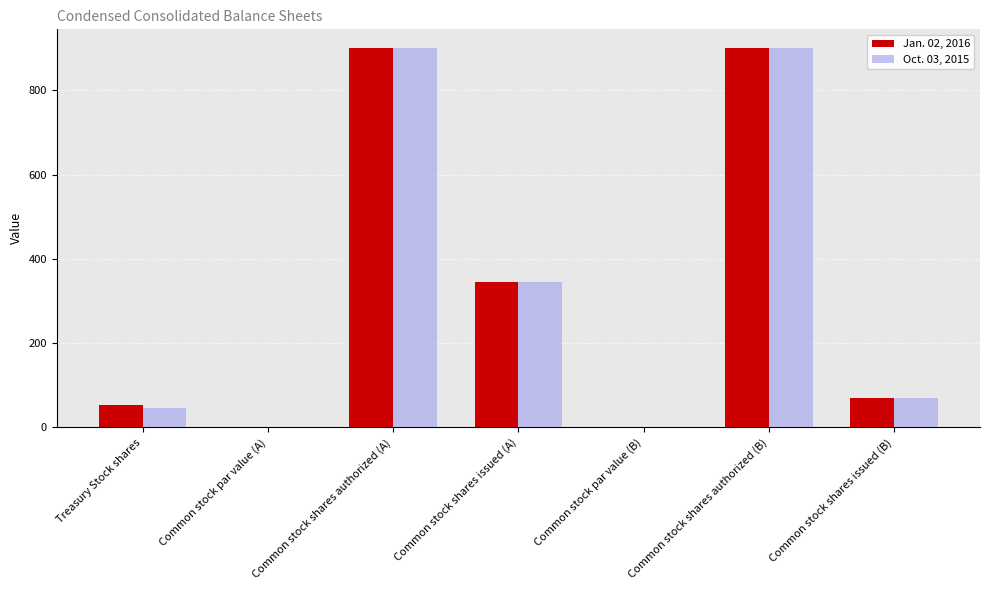

What is the sum of the Jan. 02, 2016 values at Common stock shares issued (B) and Common stock shares issued (A)?

416.0